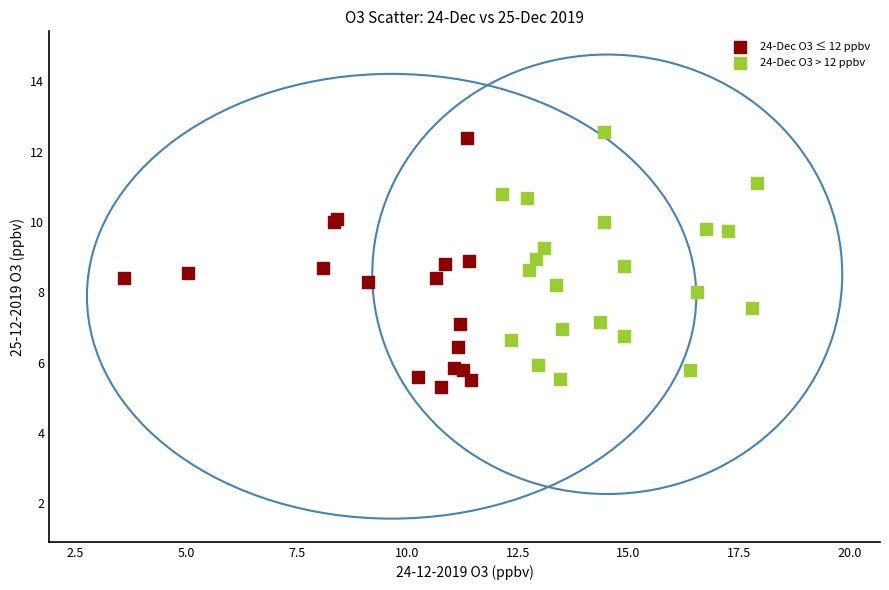

What are all the series names shown in the legend?

24-Dec O3 ≤ 12 ppbv, 24-Dec O3 > 12 ppbv